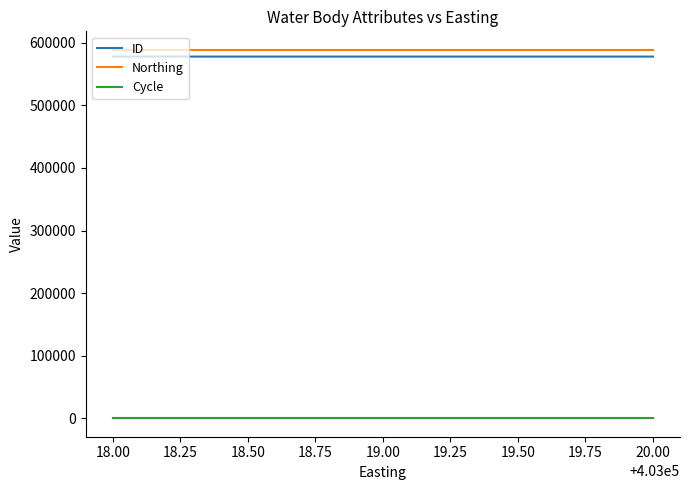

The value of Northing at 18.00 is 588829. True or false?

True